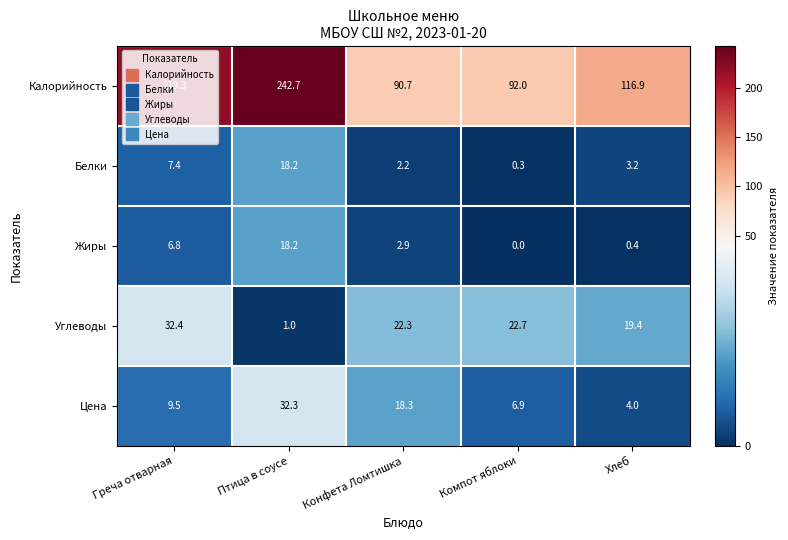

Is it true that Цена equals 2.5 at Греча отварная?

False